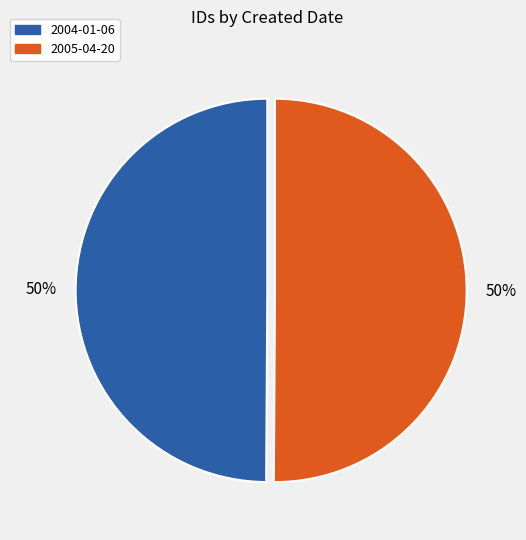

Combined, do 2004-01-06 and 2005-04-20 account for over 50%?

Yes